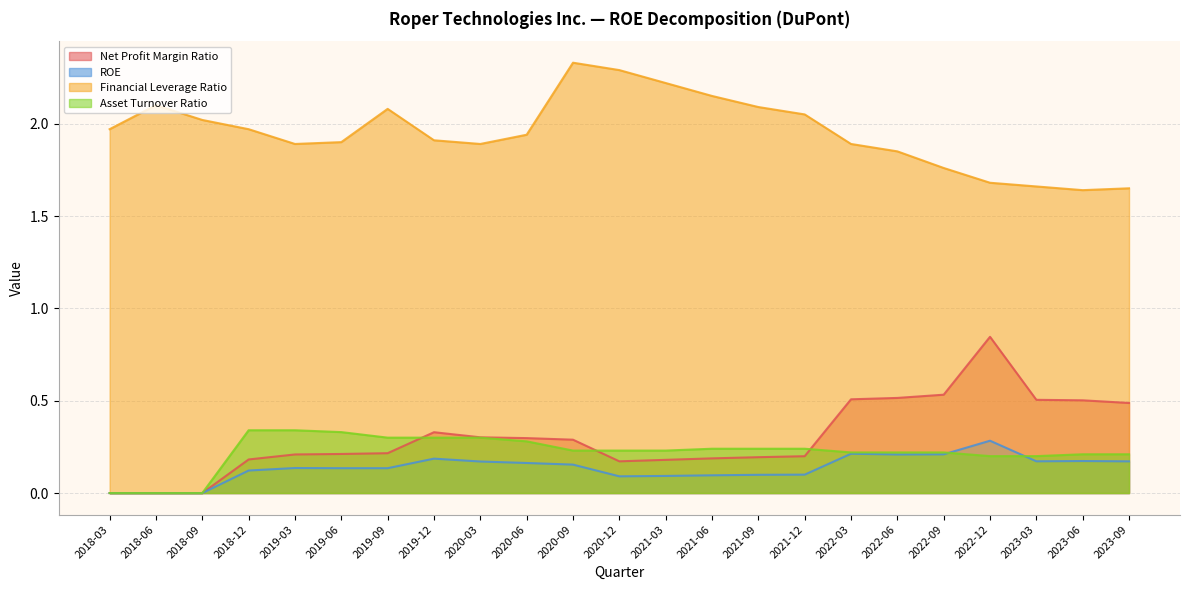

Rank the categories by Net Profit Margin Ratio value from highest to lowest.

2022-12, 2022-09, 2022-06, 2022-03, 2023-03, 2023-06, 2023-09, 2019-12, 2020-03, 2020-06, 2020-09, 2019-09, 2019-06, 2019-03, 2021-12, 2021-09, 2021-06, 2018-12, 2021-03, 2020-12, 2018-03, 2018-06, 2018-09